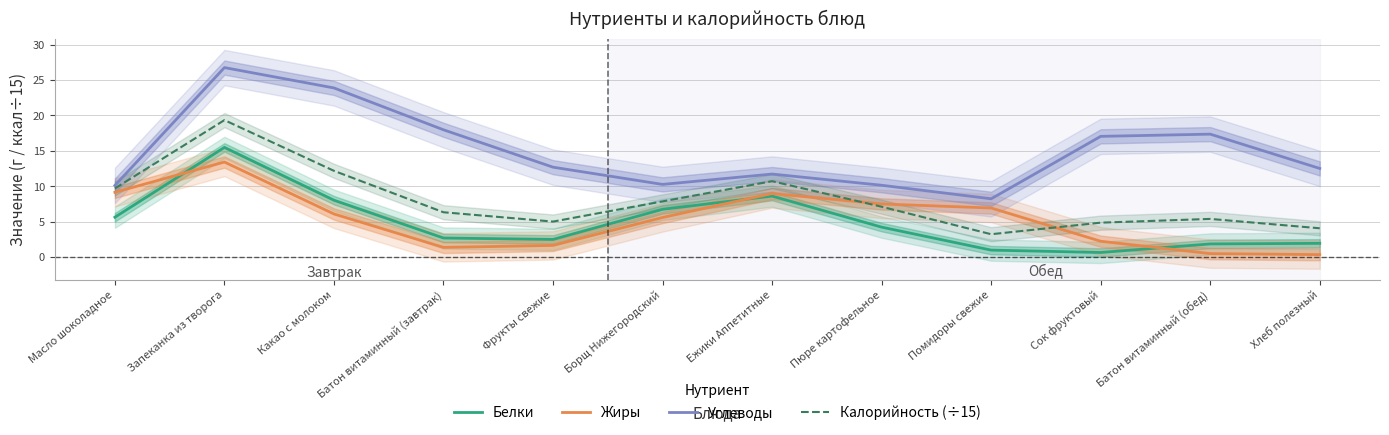

What position from the right is Ежики Аппетитные?

6